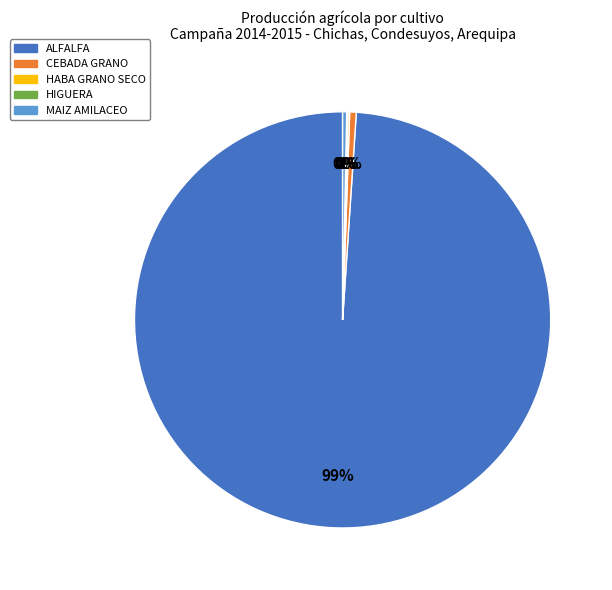

True or false: ALFALFA accounts for 89% of the total.

False